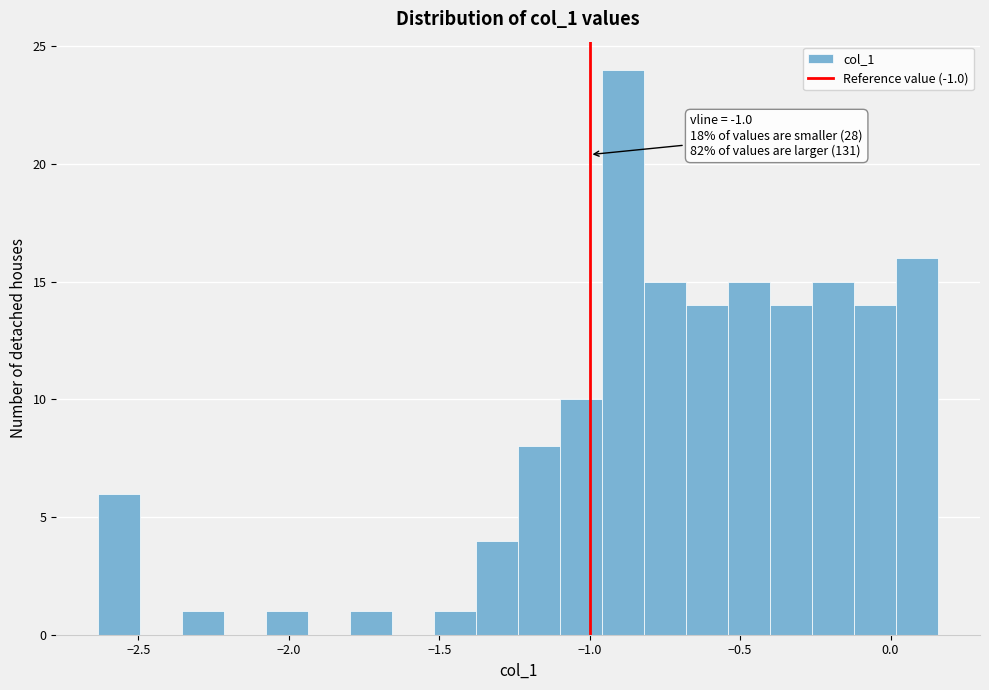

Read against the x-axis, roughly where is the centre of the tallest bar?

-0.90